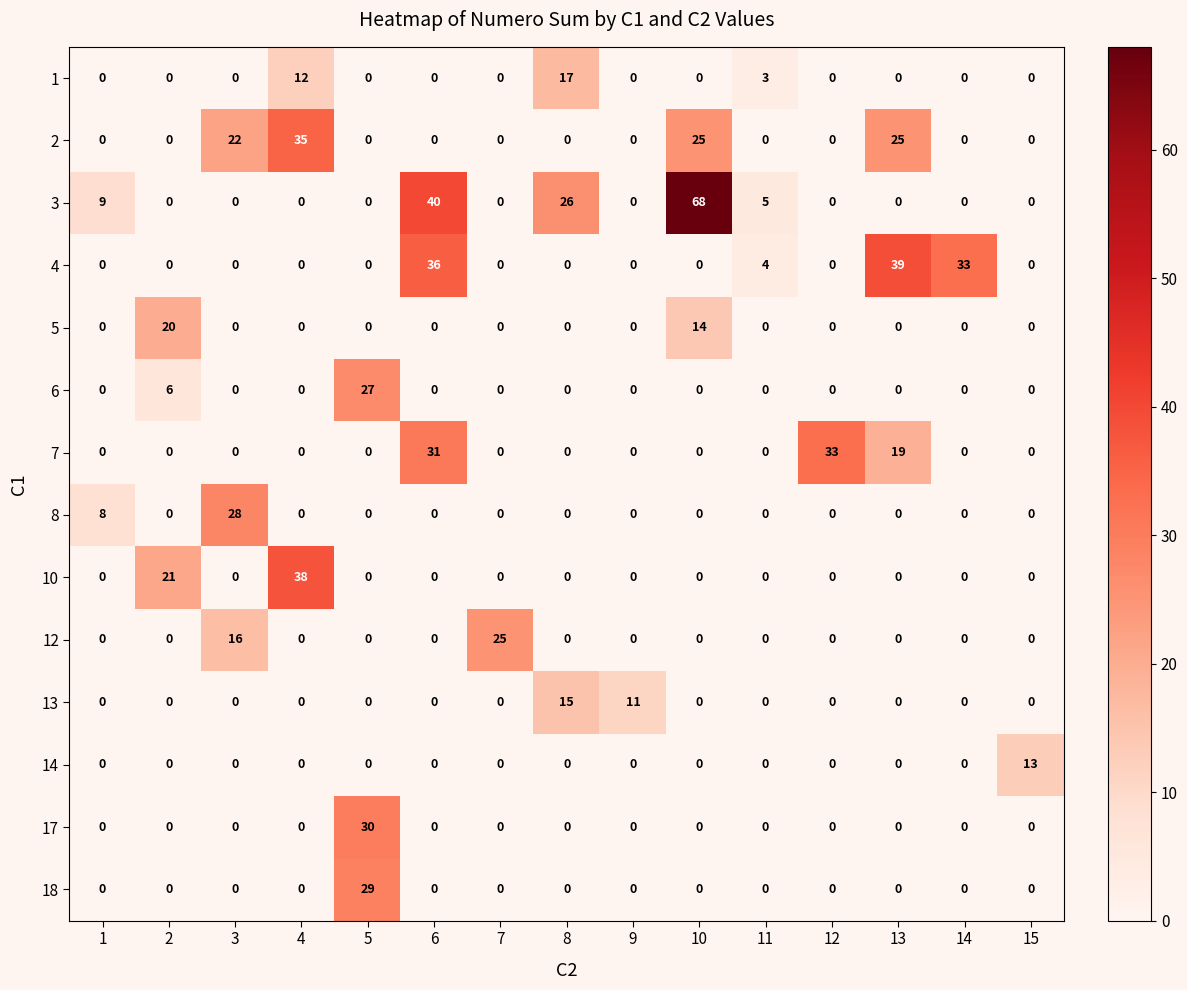

True or false: 18 has a value of 16 at 12.

False